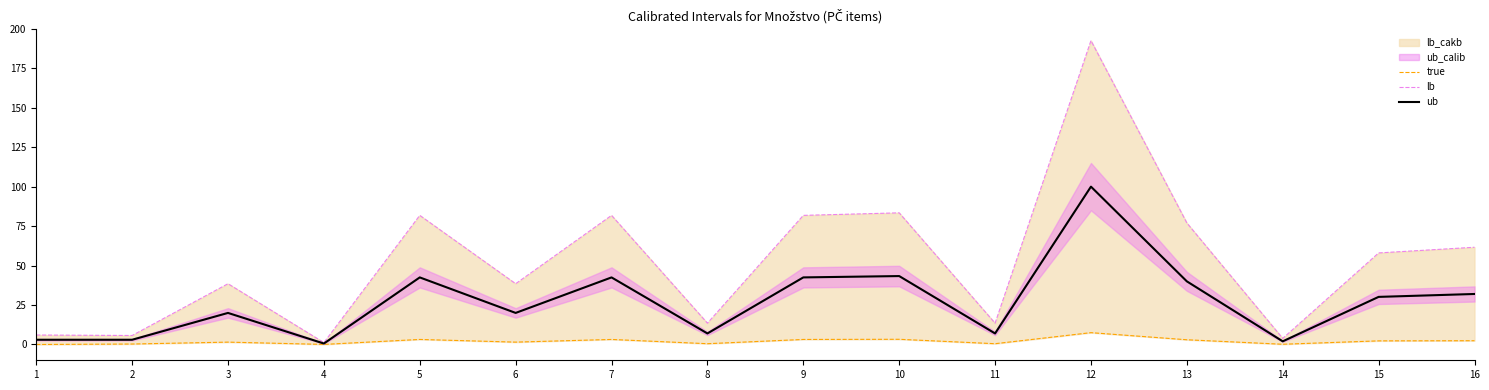

How many interior local valleys does the true series have?

5